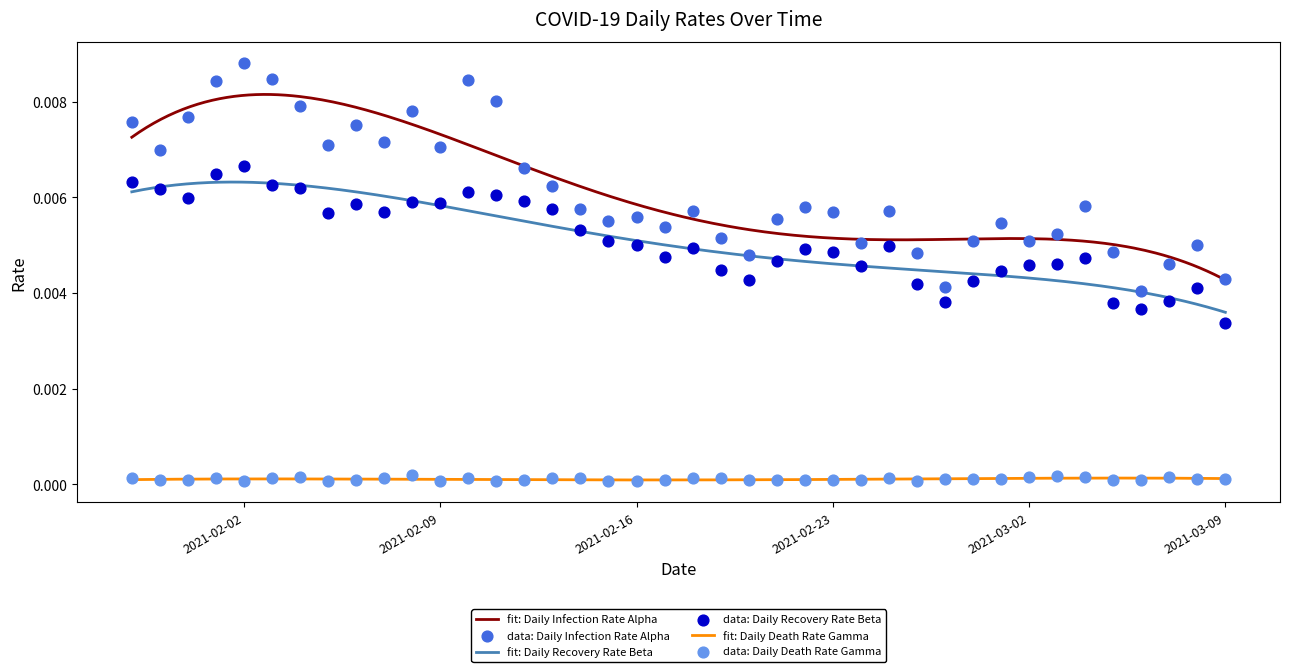

Which series has the largest Y range (max minus min)?

Daily Infection Rate Alpha